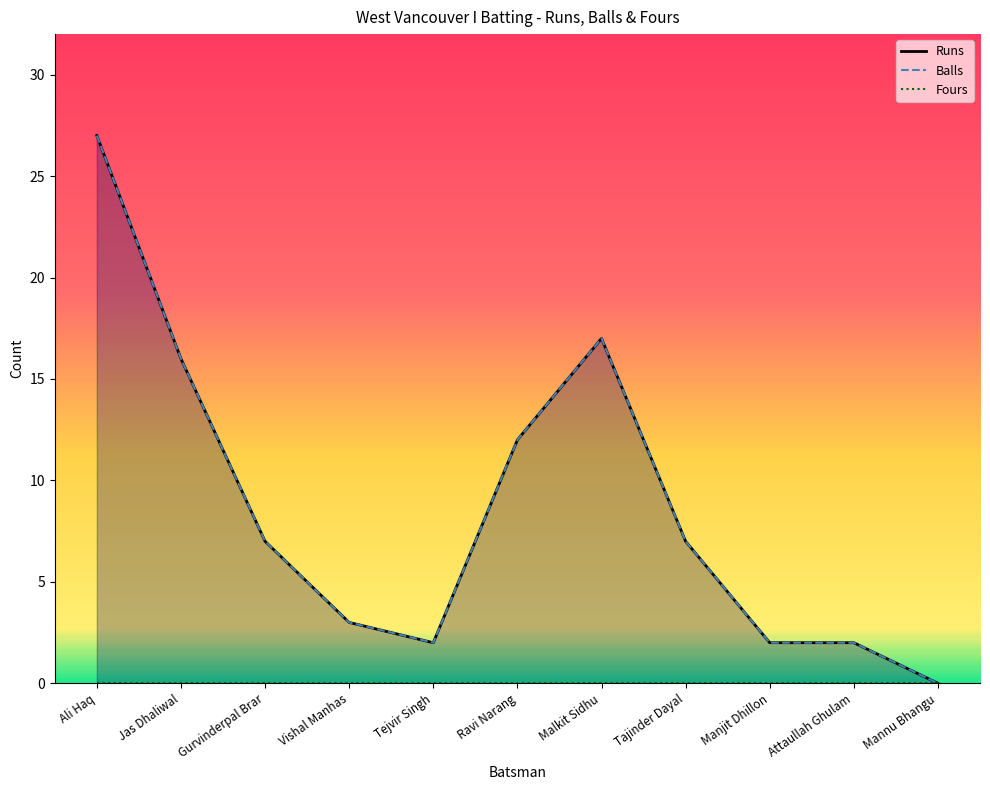

True or false: Runs and Balls intersect in this chart.

False